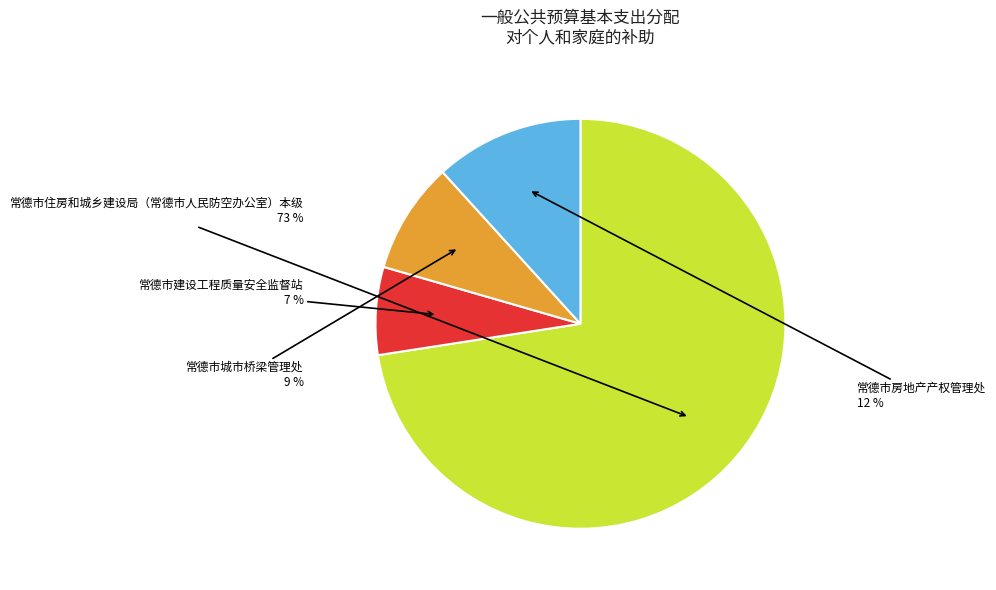

What percentage is the 常德市城市桥梁管理处 slice, to the nearest percent?

9%